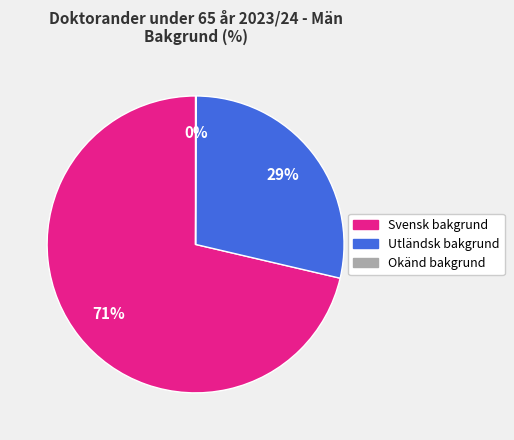

What percentage is the Svensk bakgrund slice, to the nearest percent?

71%